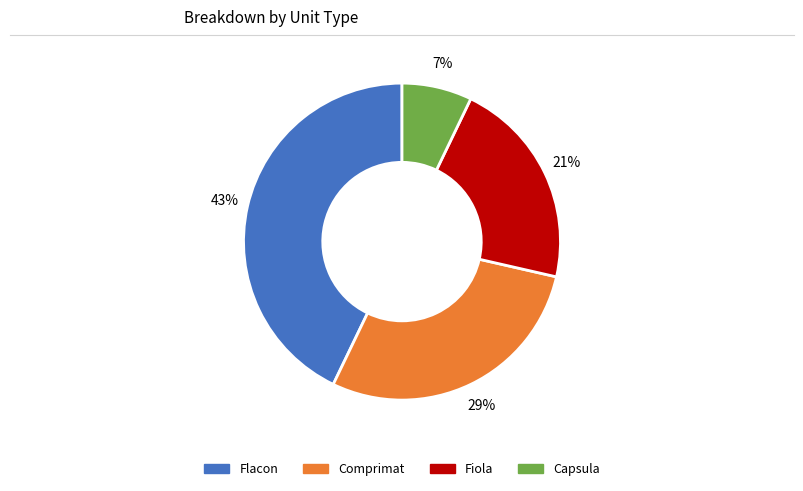

Is there any slice that represents more than half of the pie?

No